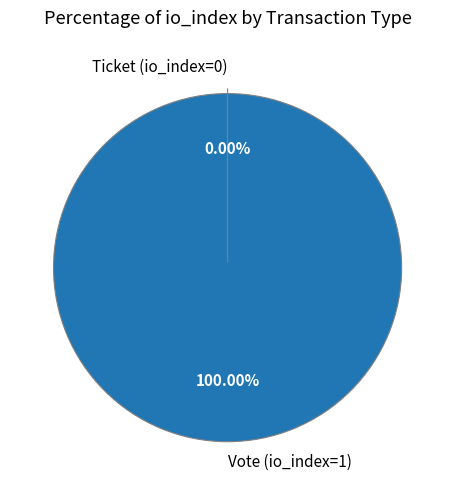

Is there any slice that represents more than half of the pie?

Yes